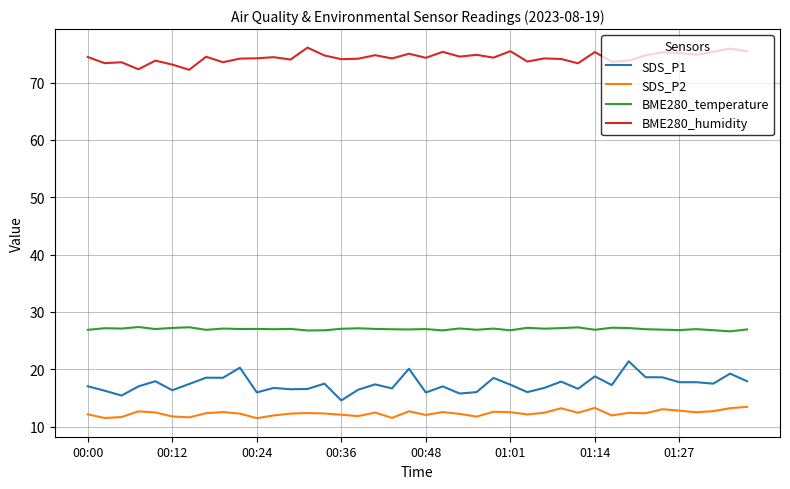

Which series has the largest total across all categories?

BME280_humidity